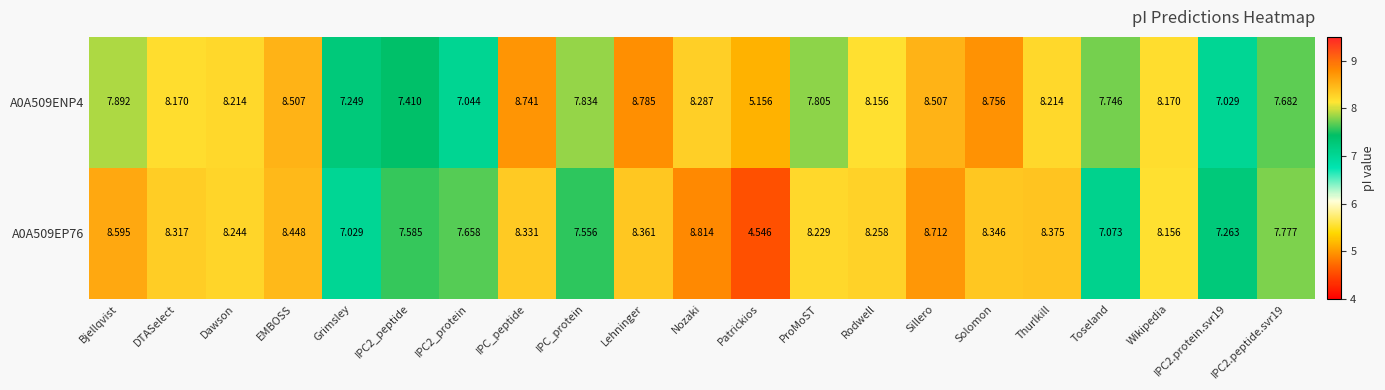

At which label is A0A509EP76 closest to 6?

Grimsley